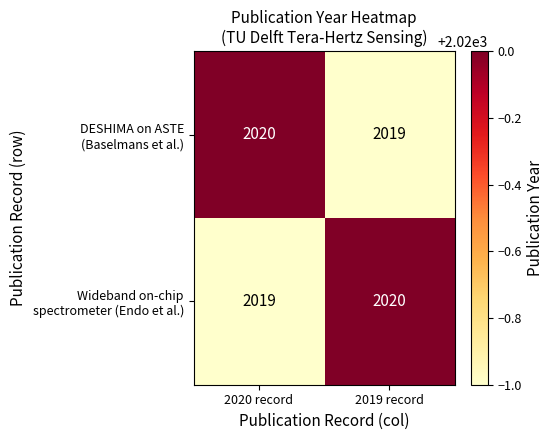

What is the total value across all series at 2019 record?

4039